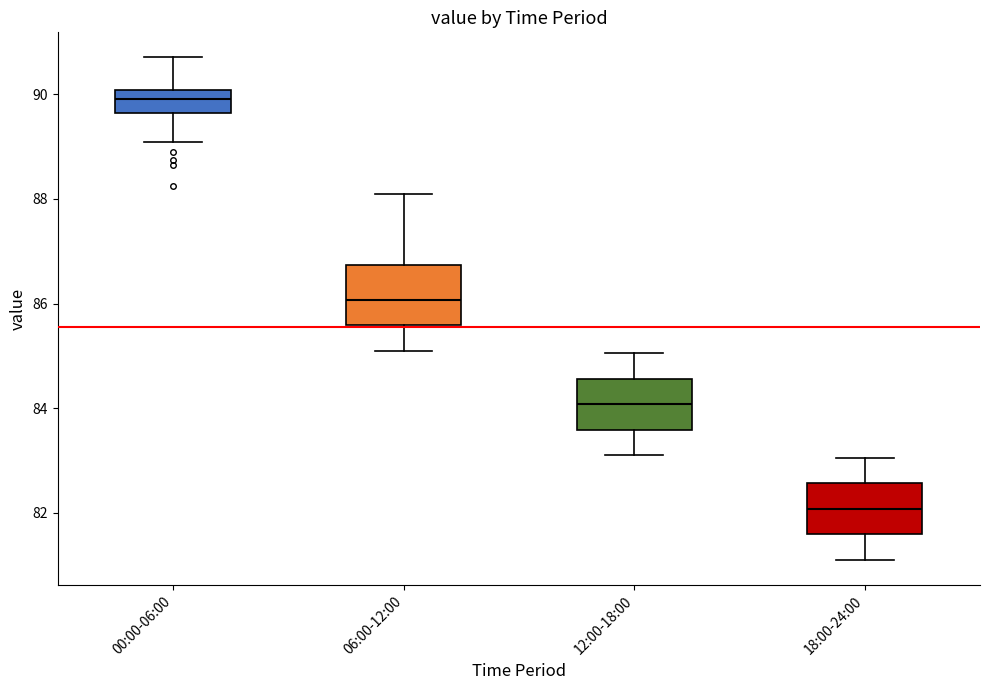

Reading left to right, transcribe this box plot: for each box, give where its median line is, the range the box spans, and where its two whiskers end, as read against the y-axis. The values are not printed on the chart, so give them approximately, as read against the axis.

00:00-06:00: median 90.0 (inside the box), box 89.6 to 90.0, whiskers 89.0 to 90.8
06:00-12:00: median 86.0, box 85.6 to 86.8, whiskers 85.2 to 88.2
12:00-18:00: median 84.0, box 83.6 to 84.6, whiskers 83.2 to 85.0
18:00-24:00: median 82.0, box 81.6 to 82.6, whiskers 81.2 to 83.0